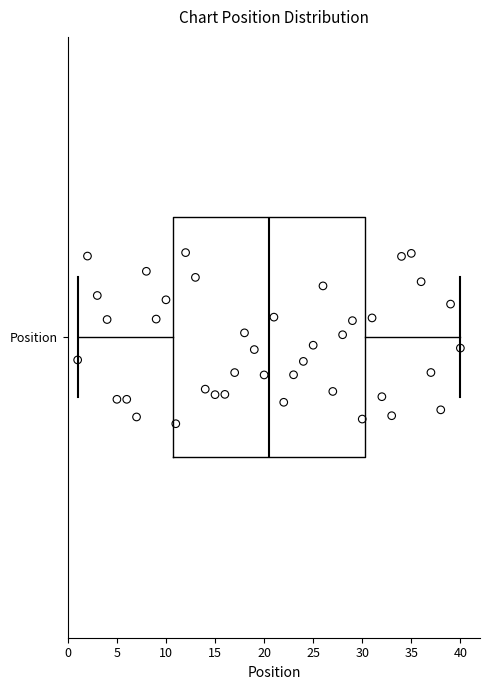

Where does the median line of the box for Position sit on the x-axis? The values are not printed on the chart, so give them approximately, as read against the axis.

20.5